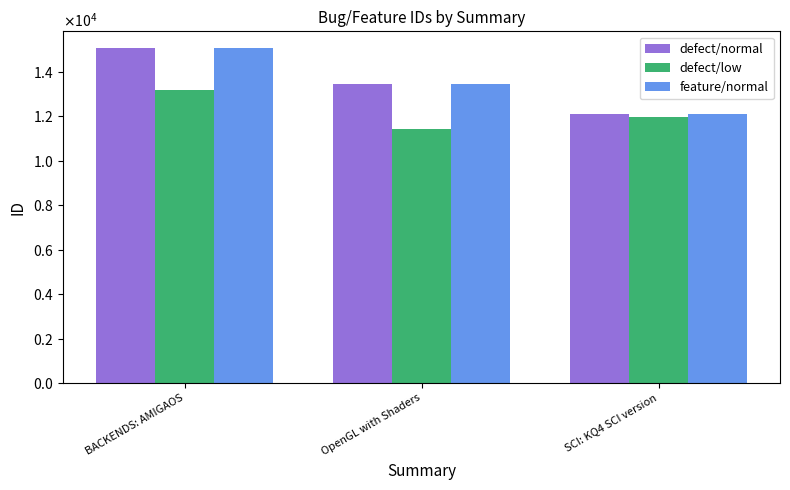

What is the minimum value shown in the chart?

11439